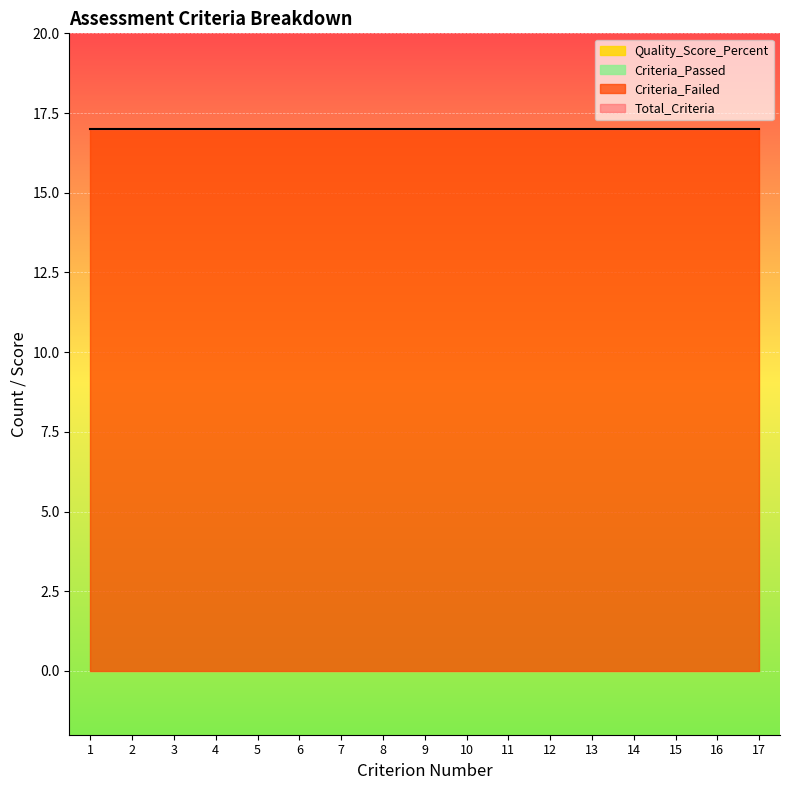

True or false: Criteria_Passed and Total_Criteria intersect in this chart.

False